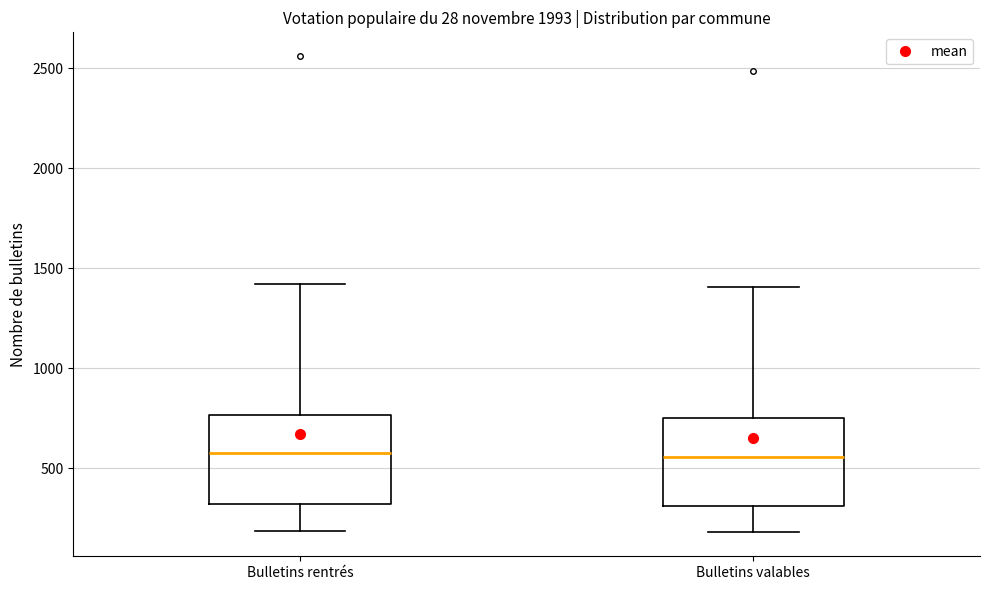

Reading left to right, transcribe this box plot: for each box, give where its median line is, the range the box spans, and where its two whiskers end, as read against the y-axis. The values are not printed on the chart, so give them approximately, as read against the axis.

Bulletins rentrés: median 550, box 300 to 750, whiskers 200 to 1400
Bulletins valables: median 550, box 300 to 750, whiskers 200 to 1400